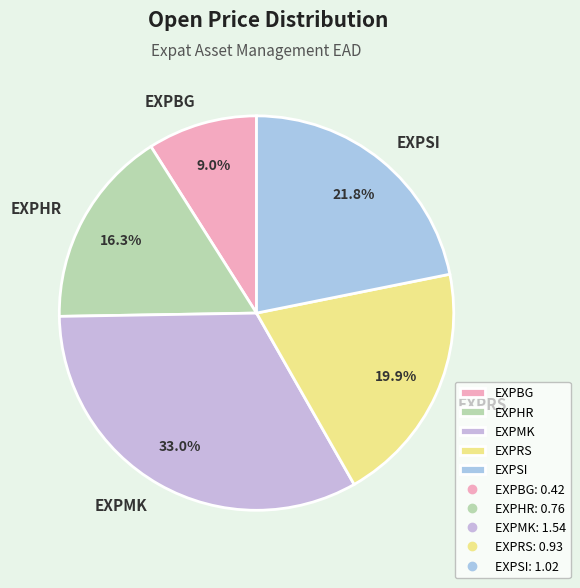

To the nearest percent, what is the average slice percentage?

20%